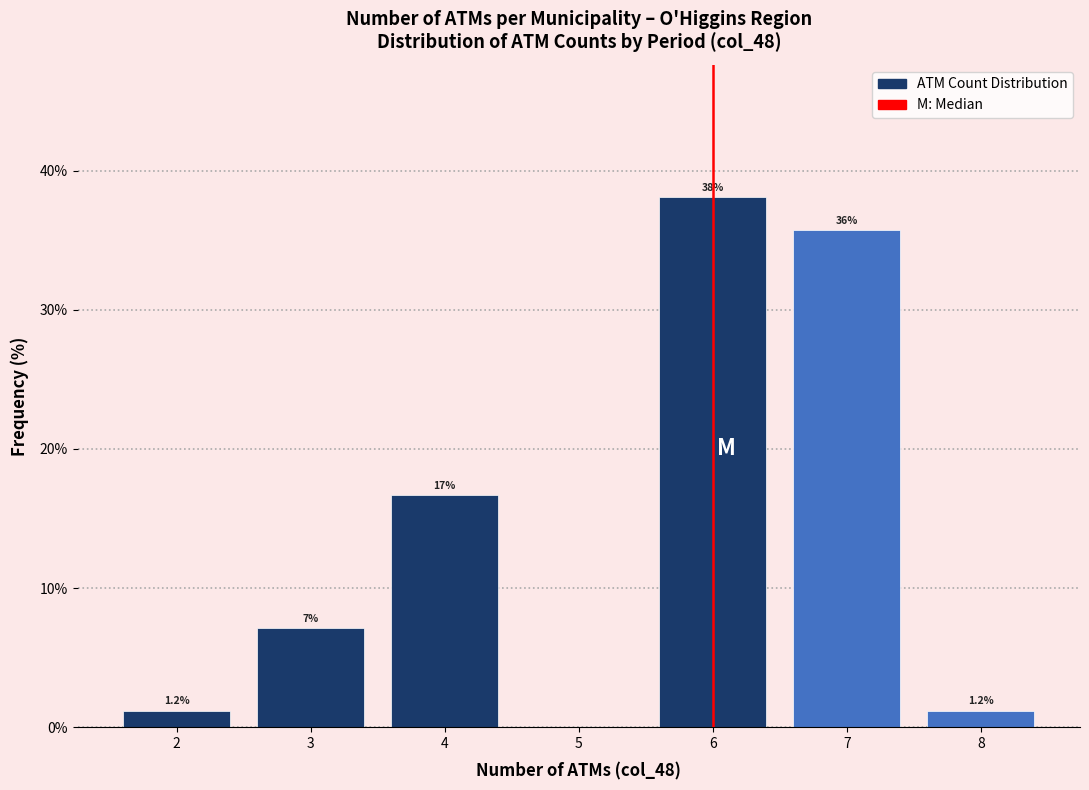

Over which range of the x-axis is the bar tallest?

5.5 to 6.5